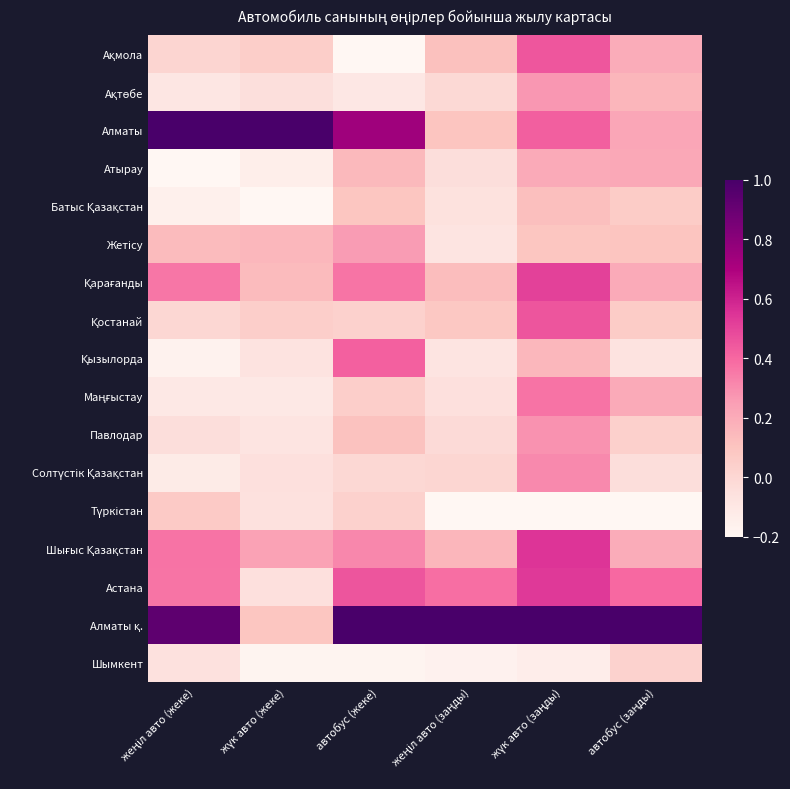

Which series changed the most between жүк авто (жеке) and автобус (жеке)?

Алматы қ.